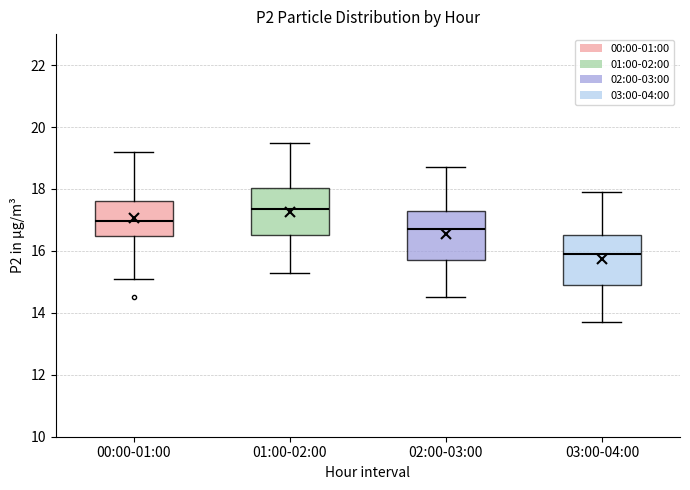

Which box's median line is the lowest?

03:00-04:00